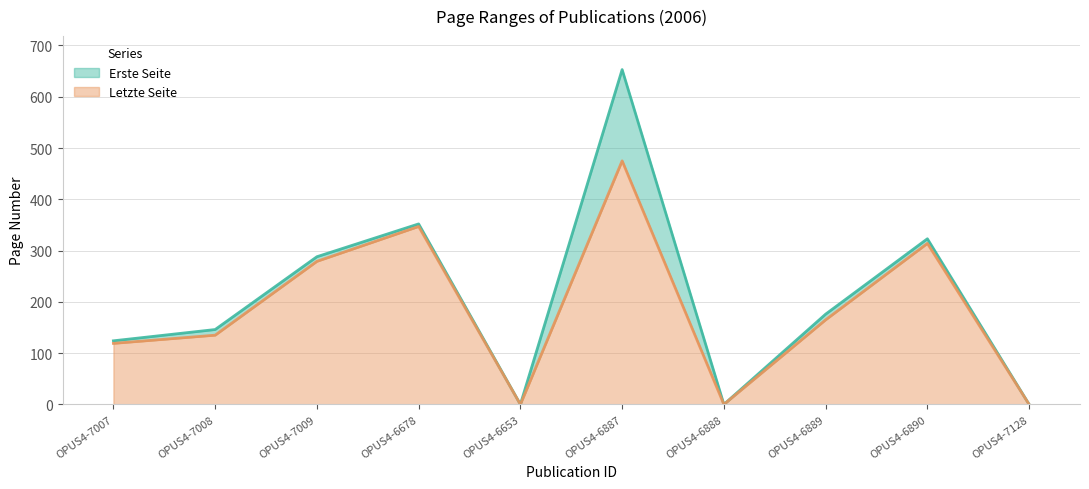

The Letzte Seite series shows 216 at OPUS4-7008. True or false?

False